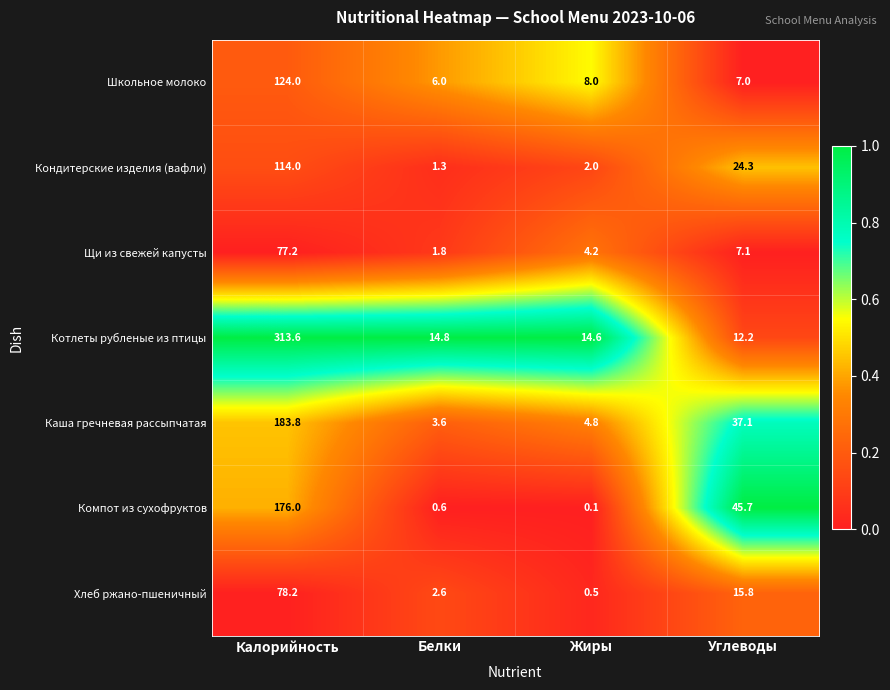

Is it true that Щи из свежей капусты equals 77.2 at Калорийность?

True